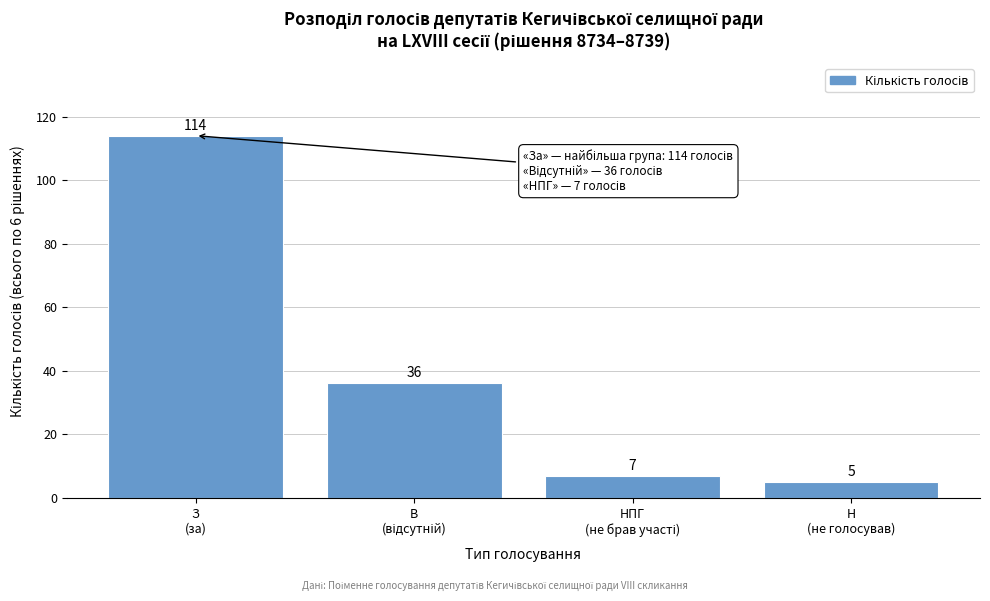

Reading left to right, what are all the values shown in this chart?

114	36	7	5